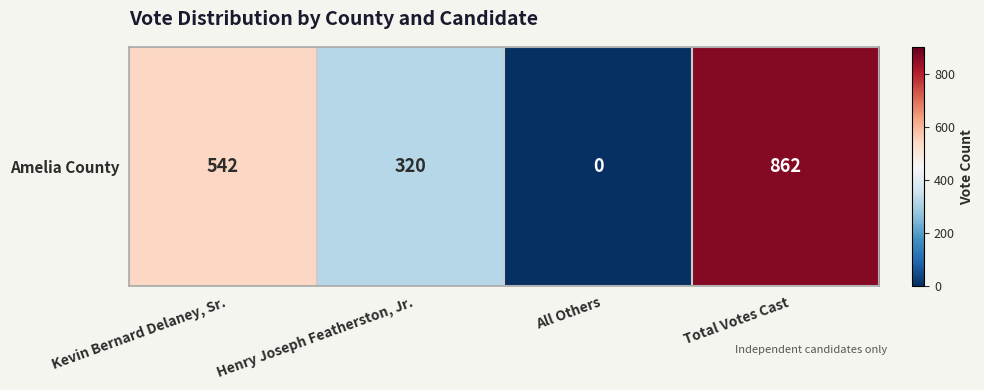

Rank the categories by value from highest to lowest.

Total Votes Cast, Kevin Bernard Delaney, Sr., Henry Joseph Featherston, Jr., All Others